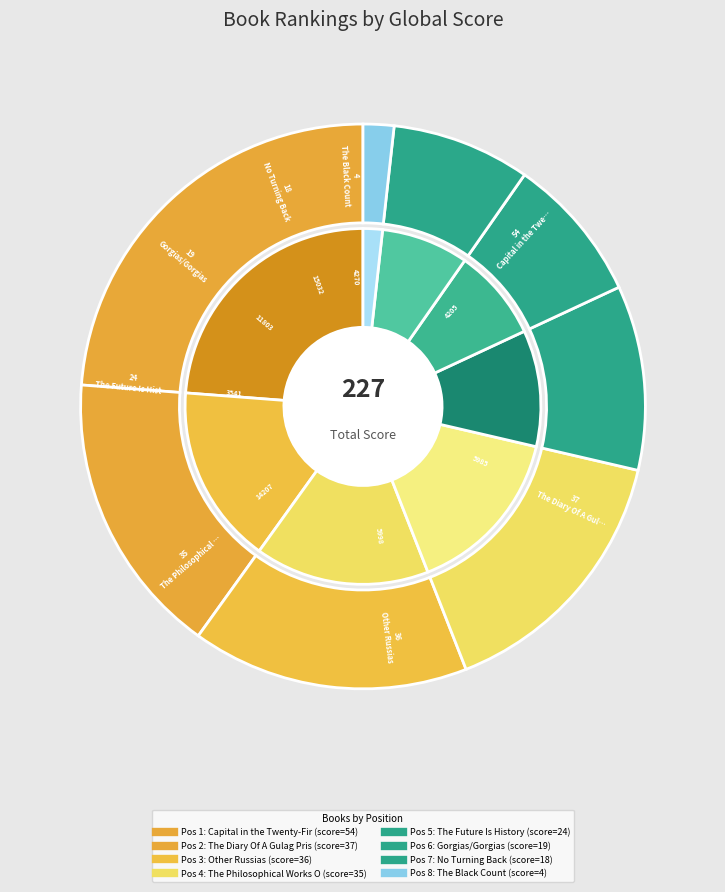

What is the change in value from The Philosophical Works Of Al Kindi to Gorgias/Gorgias?

-16